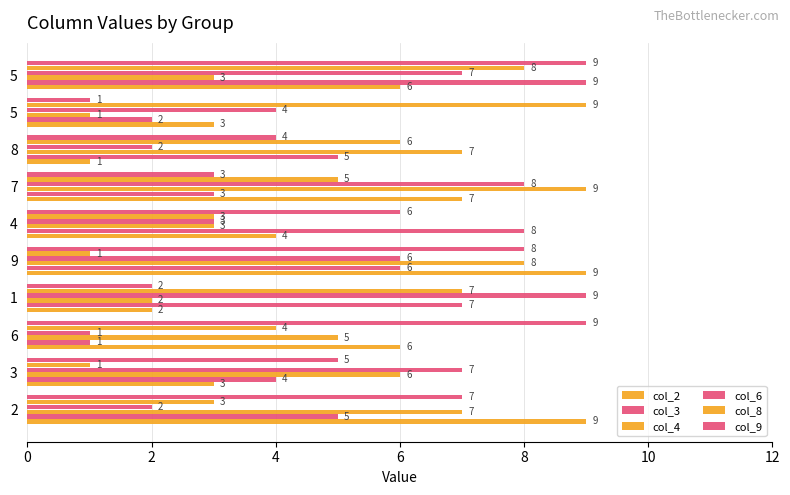

How many categories are shown in the chart?

10